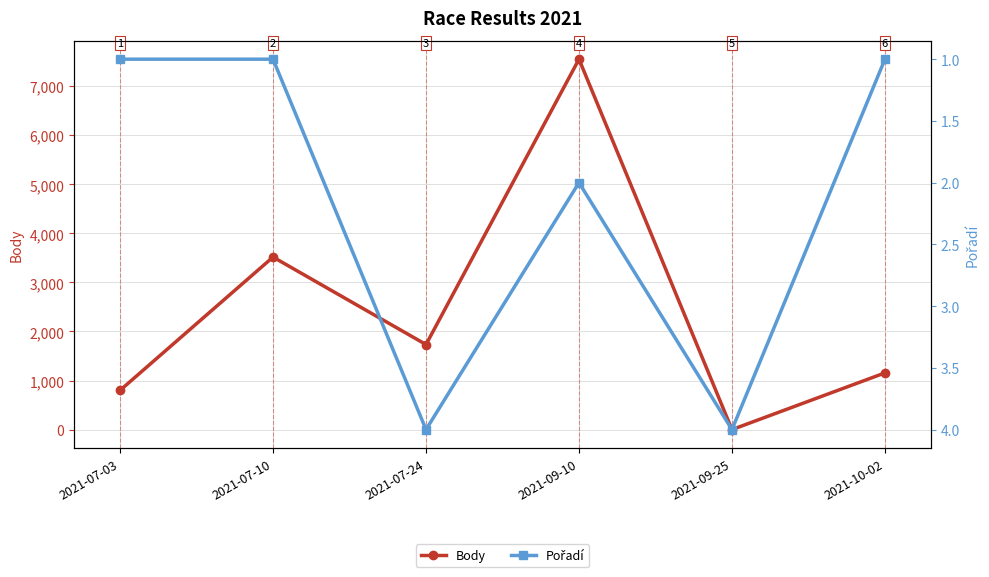

Reading left to right, list all the values displayed in this chart.

Body: 800	3517	1734	7551	0	1156
Pořadí: 1	1	4	2	4	1